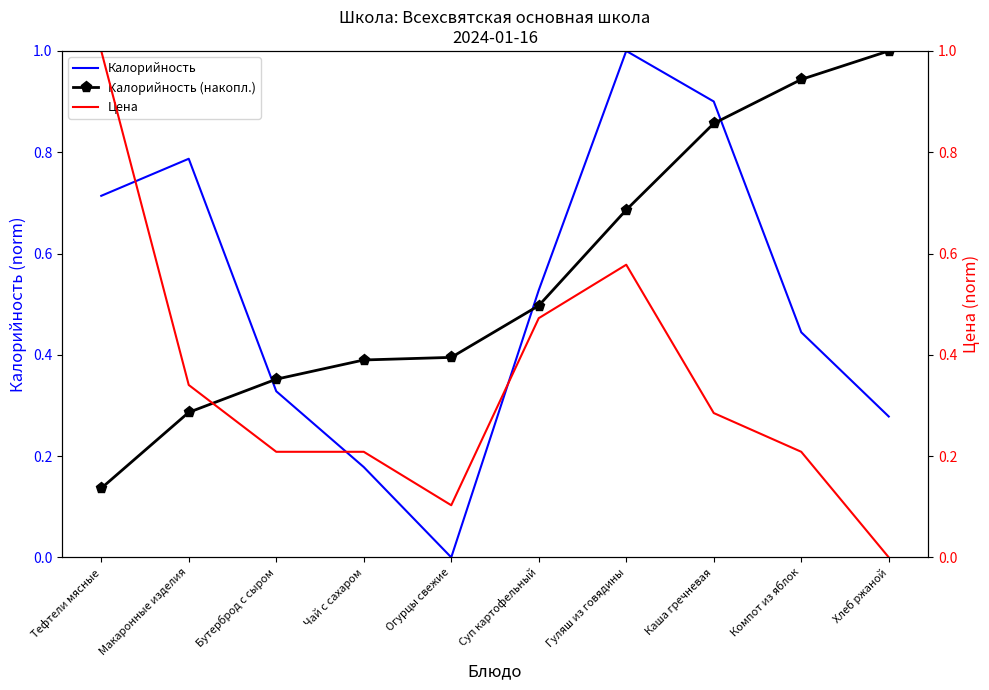

Does the chart have visible grid lines?

No